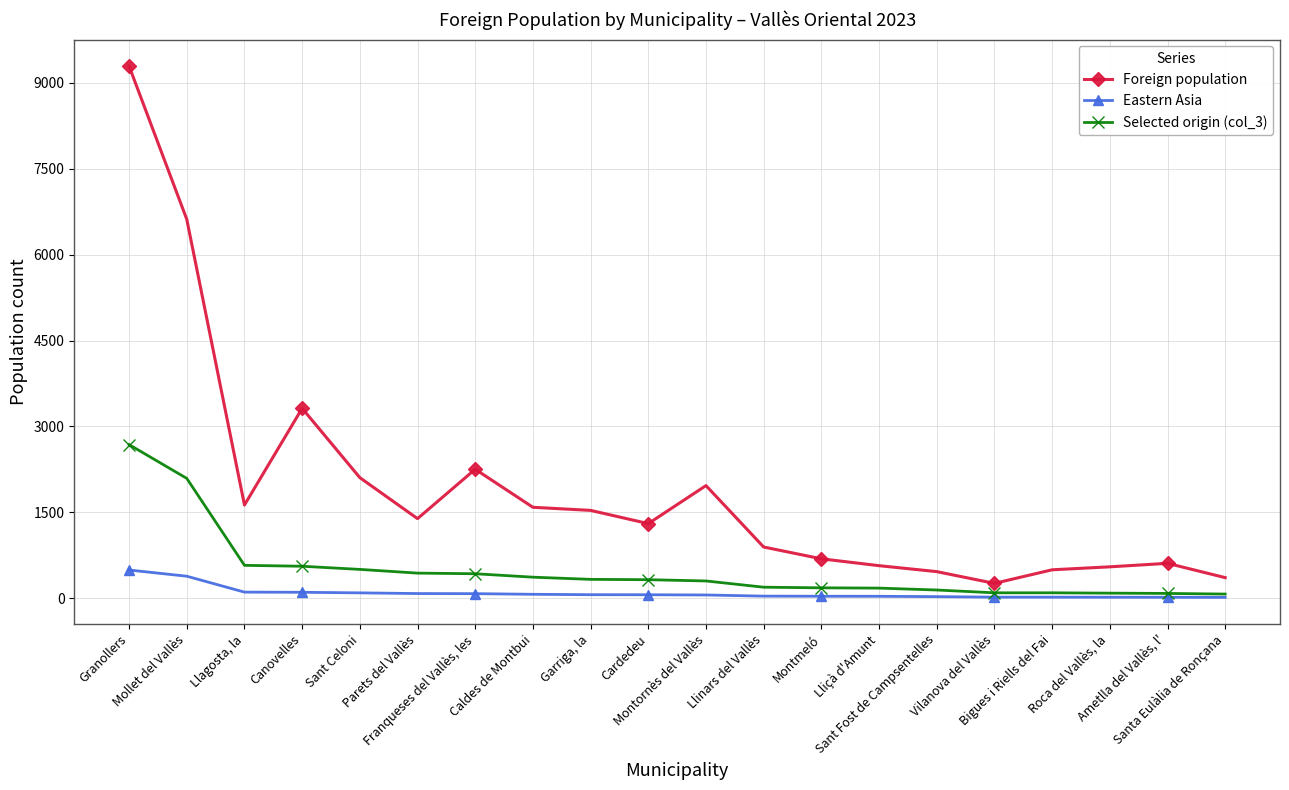

Which series has the widest spread of values?

Foreign population